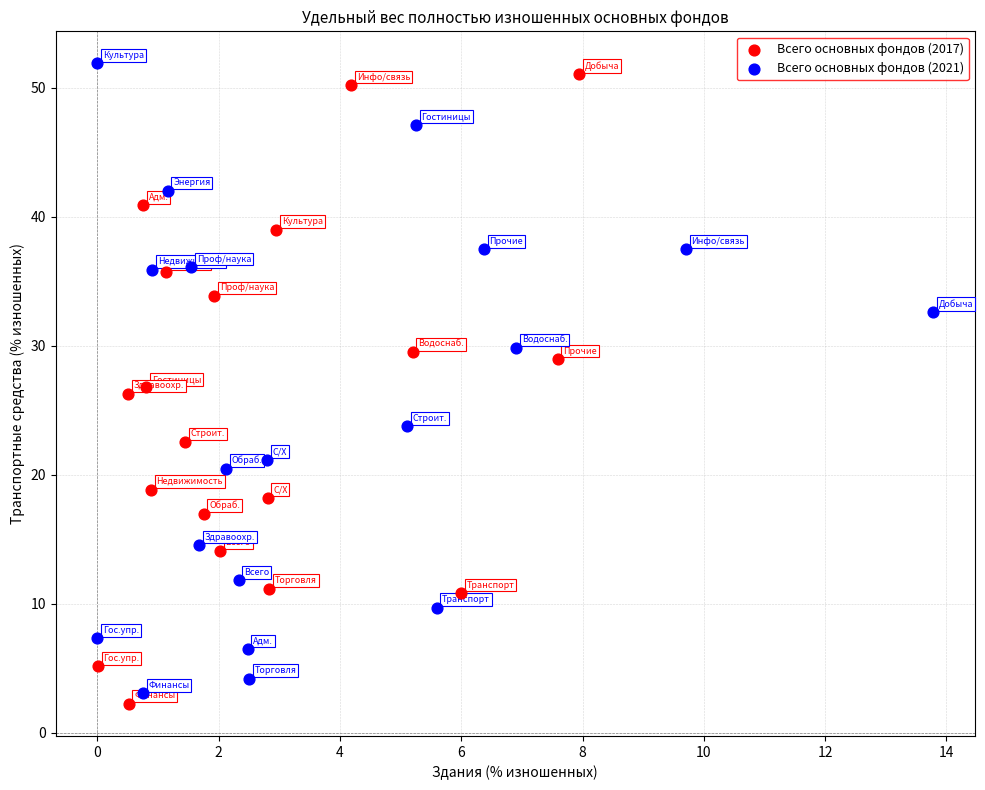

What are all the series names shown in the legend?

Всего основных фондов (2017), Всего основных фондов (2021)